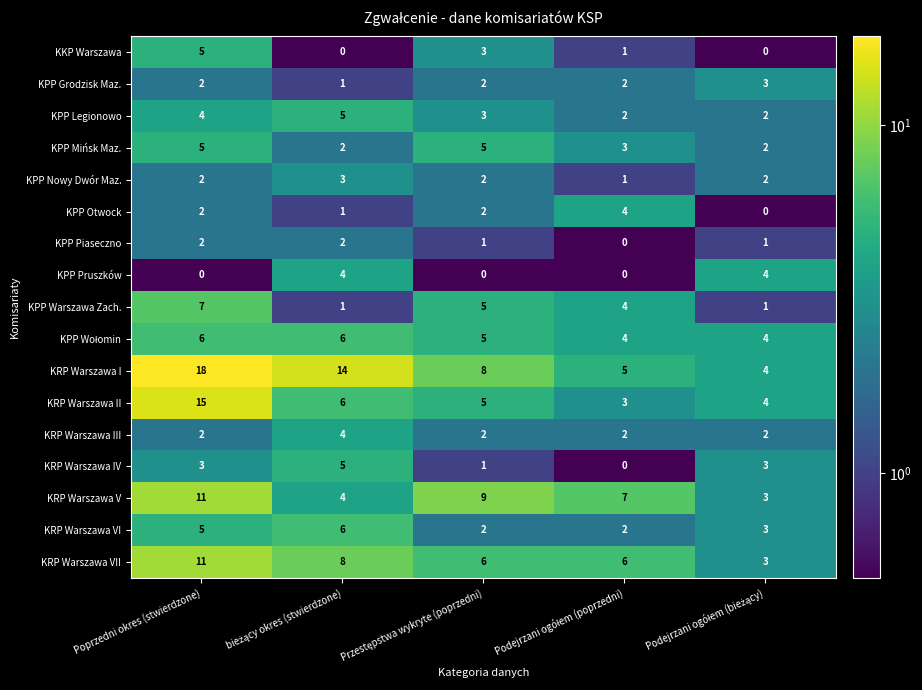

The KRP Warszawa VI series shows 3 at Poprzedni okres (stwierdzone). True or false?

False